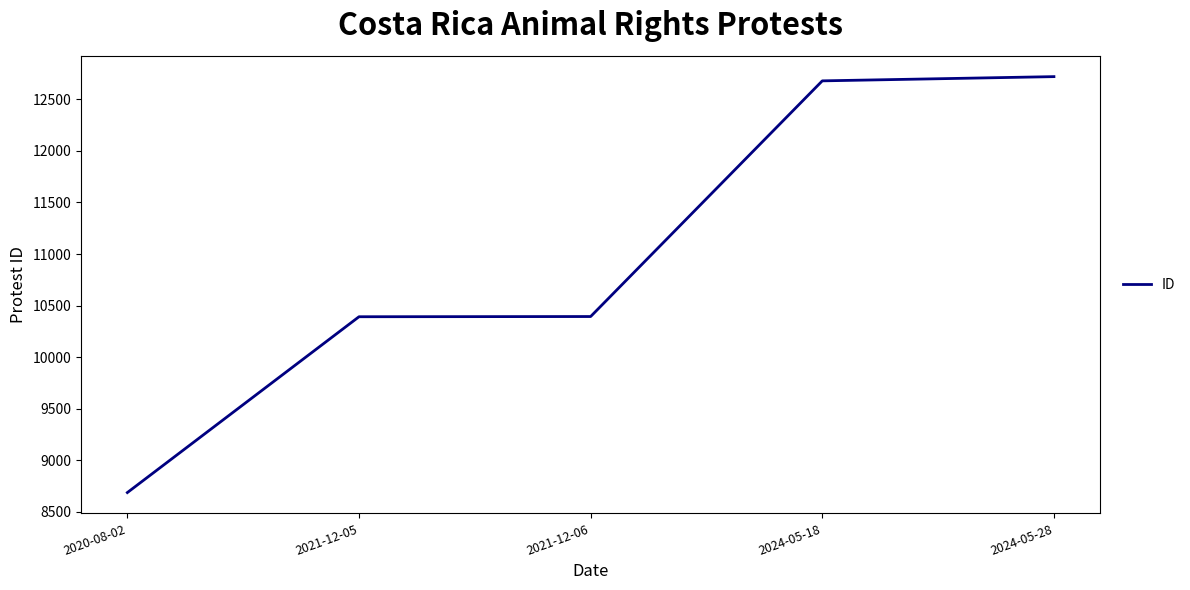

The value at 2020-08-02 is 8688. True or false?

True